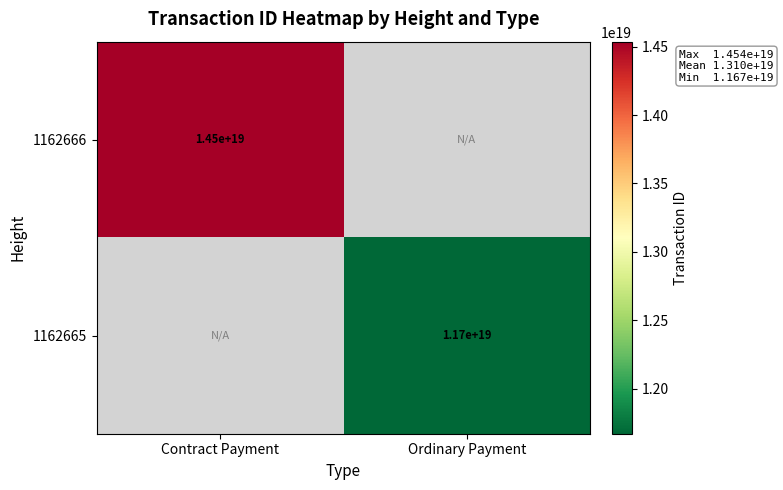

The 1162665 series shows 5277179721196544000 at Ordinary Payment. True or false?

False